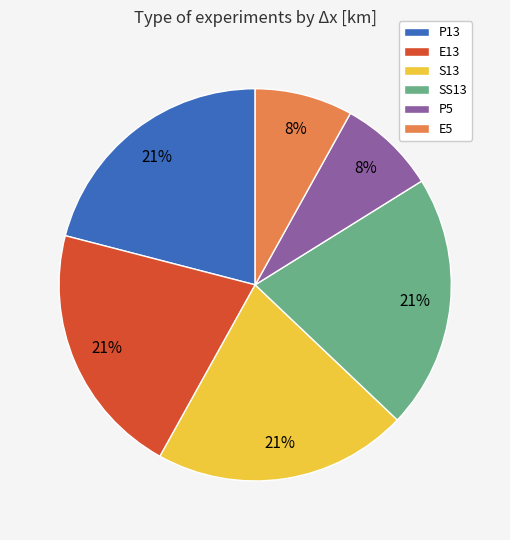

How many slices are in this pie chart?

6